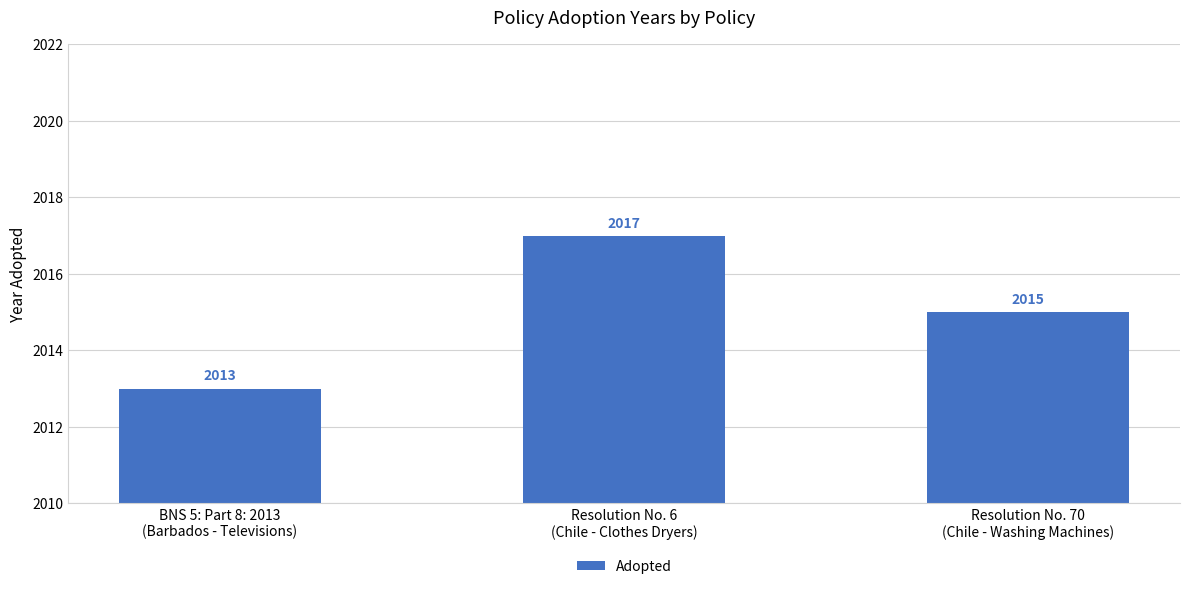

What is the label of the 2nd bar from the left?

Resolution No. 6
(Chile - Clothes Dryers)